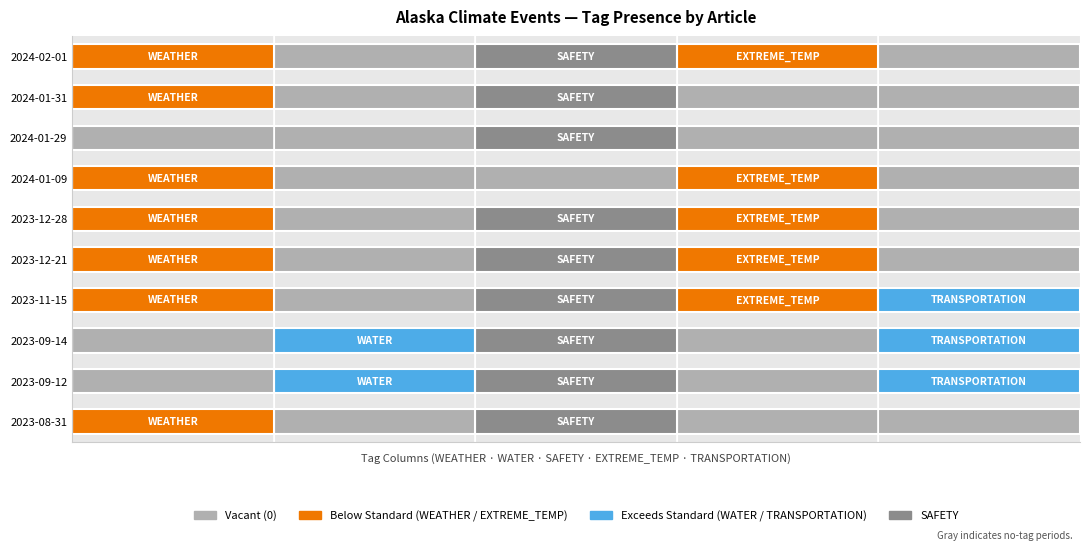

Rank the categories by EXTREME_TEMP value from highest to lowest.

2024-02-01, 2024-01-09, 2023-12-28, 2023-12-21, 2023-11-15, 2024-01-31, 2024-01-29, 2023-09-14, 2023-09-12, 2023-08-31